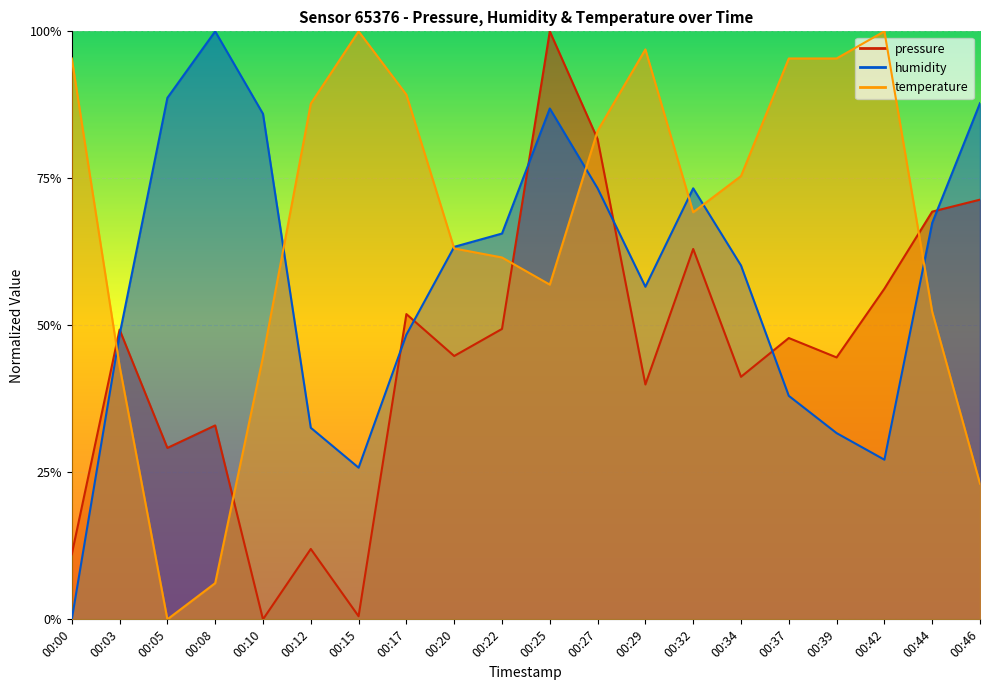

How many data points in temperature are above 0?

19